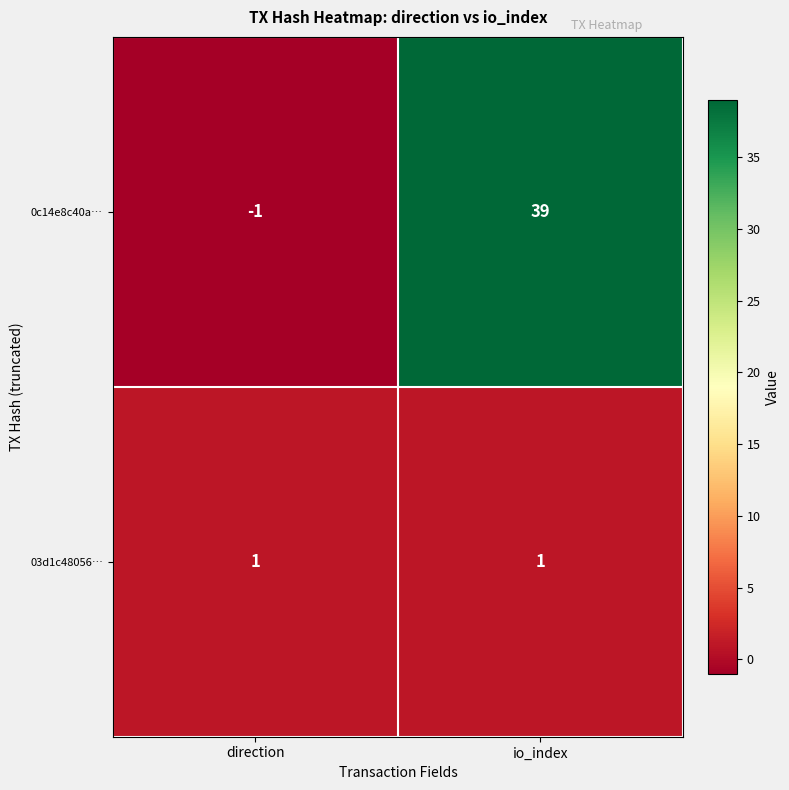

Reading left to right, extract all data points from this chart.

0c14e8c40a…: direction=-1	io_index=39
03d1c48056…: direction=1	io_index=1